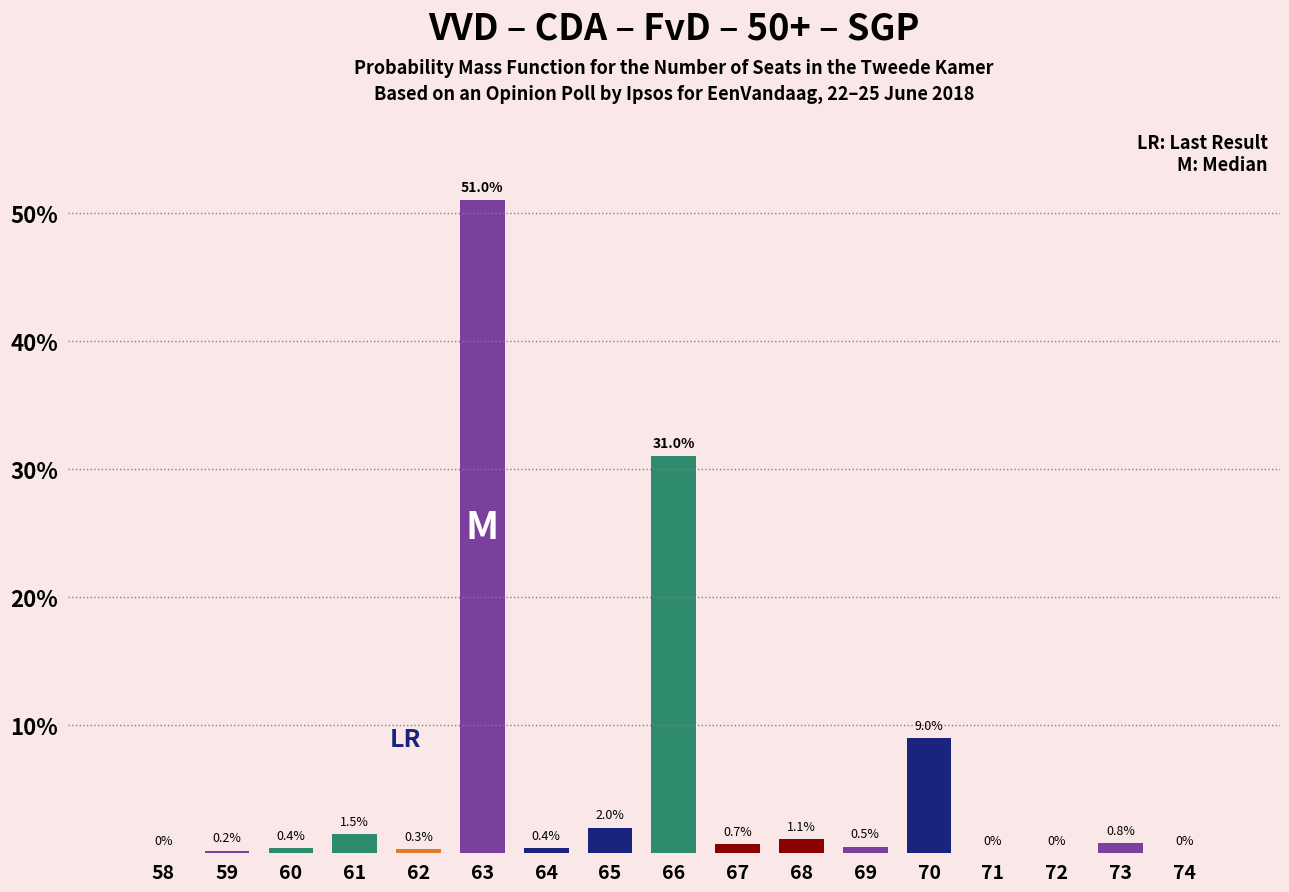

Reading right to left, transcribe all the data shown in this chart.

74=0.0	73=0.8	72=0.0	71=0.0	70=9.0	69=0.5	68=1.1	67=0.7	66=31.0	65=2.0	64=0.4	63=51.0	62=0.3	61=1.5	60=0.4	59=0.2	58=0.0